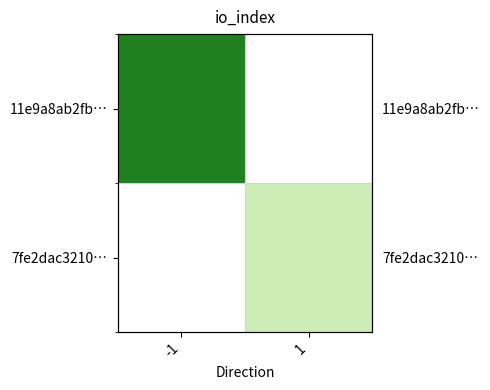

Rank the series by their average value, from lowest to highest.

7fe2dac3210…, 11e9a8ab2fb…